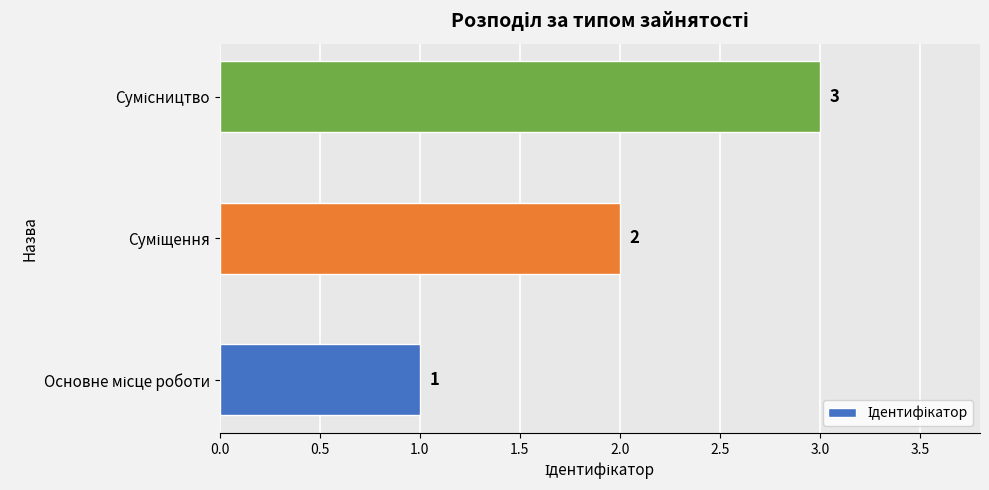

What is the sum of all values?

6